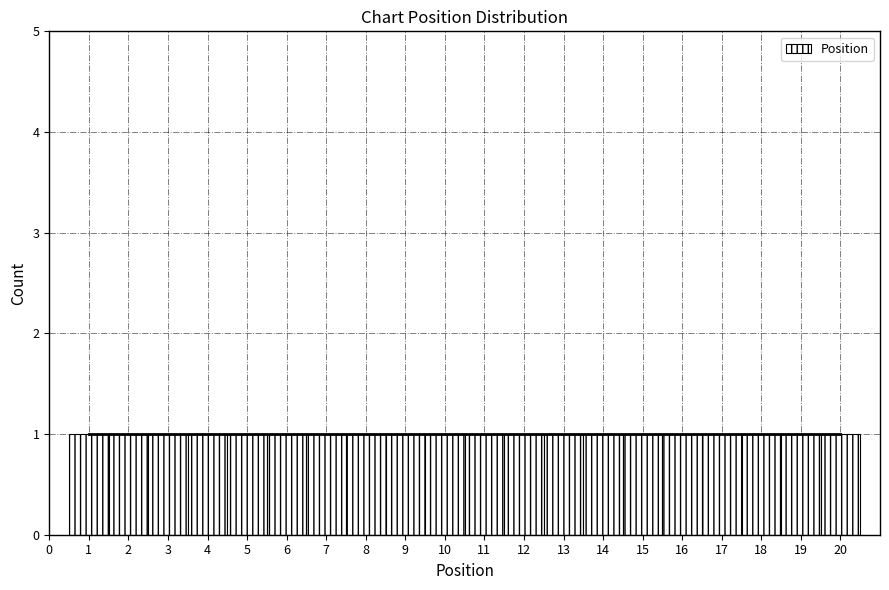

Reading left to right, transcribe this chart: for each bar, give the range it covers on the x-axis and its height. The values are not printed on the chart, so give them approximately, as read against the axis.

0.5 to 1.5: 1
1.5 to 2.5: 1
2.5 to 3.5: 1
3.5 to 4.5: 1
4.5 to 5.5: 1
5.5 to 6.5: 1
6.5 to 7.5: 1
7.5 to 8.5: 1
8.5 to 9.5: 1
9.5 to 10.5: 1
10.5 to 11.5: 1
11.5 to 12.5: 1
12.5 to 13.5: 1
13.5 to 14.5: 1
14.5 to 15.5: 1
15.5 to 16.5: 1
16.5 to 17.5: 1
17.5 to 18.5: 1
18.5 to 19.5: 1
19.5 to 20.5: 1